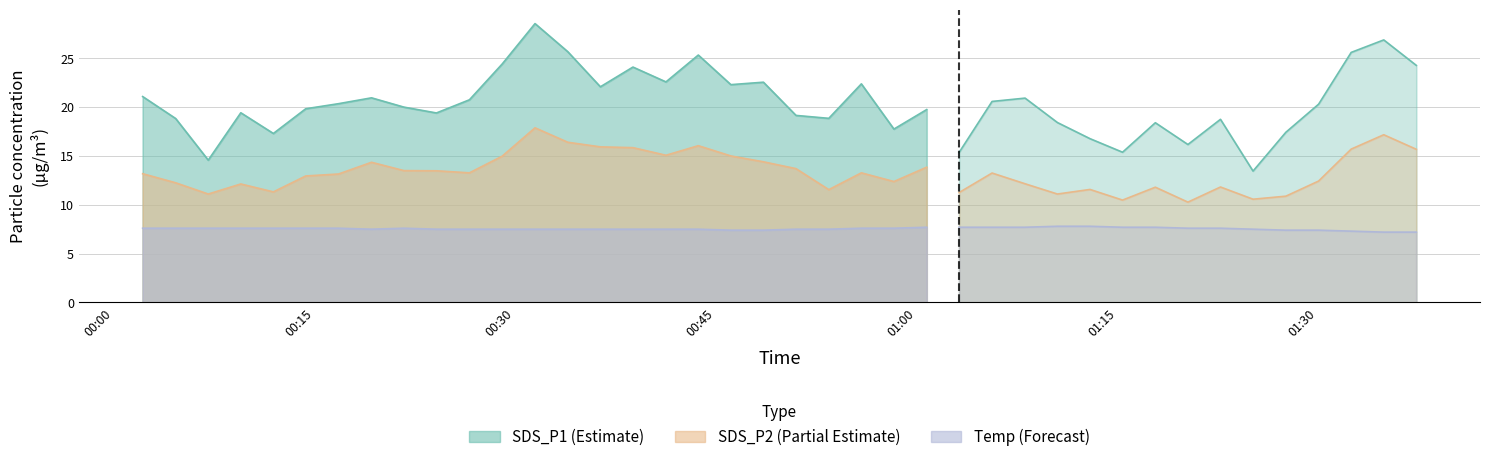

How many lines are shown in the chart?

3